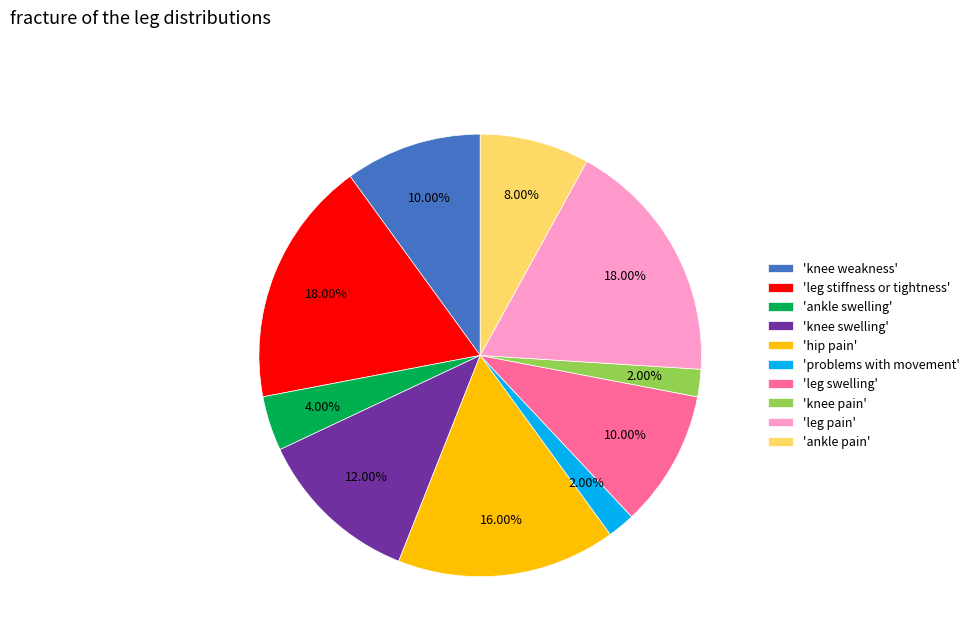

Approximately how many times larger is the value at 'knee weakness' compared to 'problems with movement'?

5.0